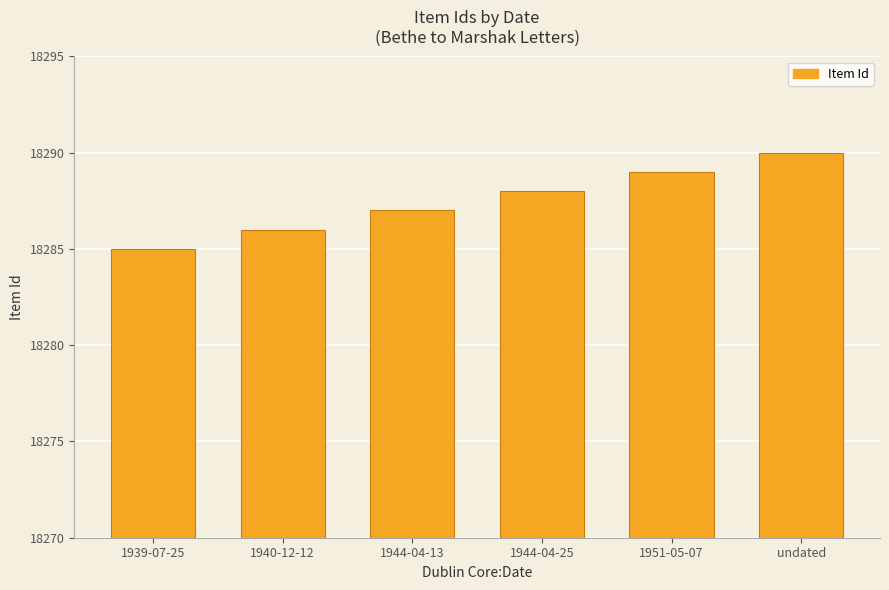

Count the values in the range 18286 to 18289.

4